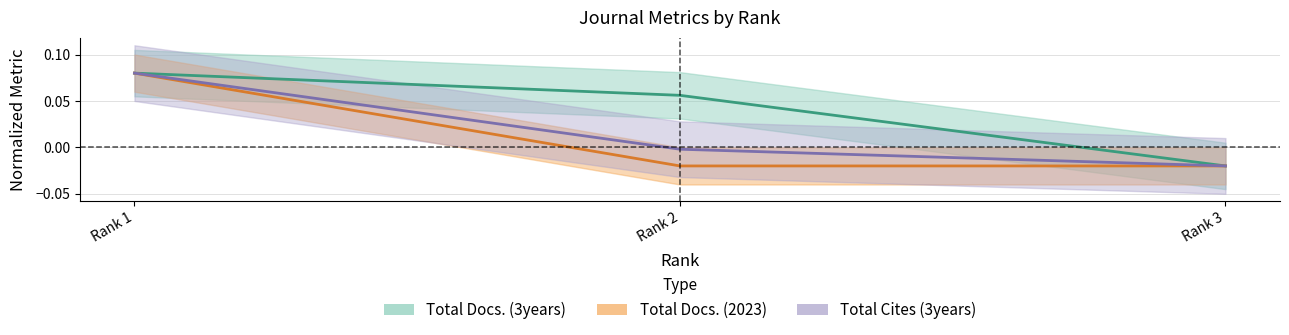

The Total Docs. (3years) series shows -0.0 at Rank 3. True or false?

False